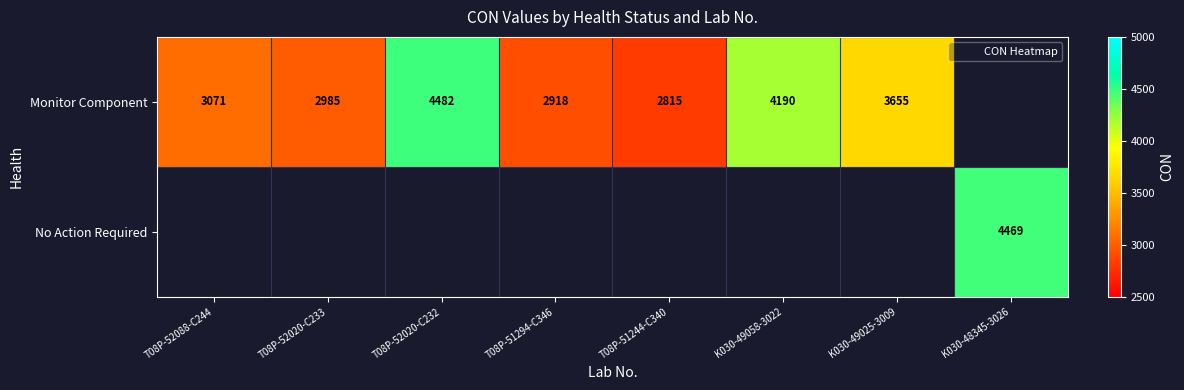

What is the difference between the maximum and minimum values in the Monitor Component series?

1667.0